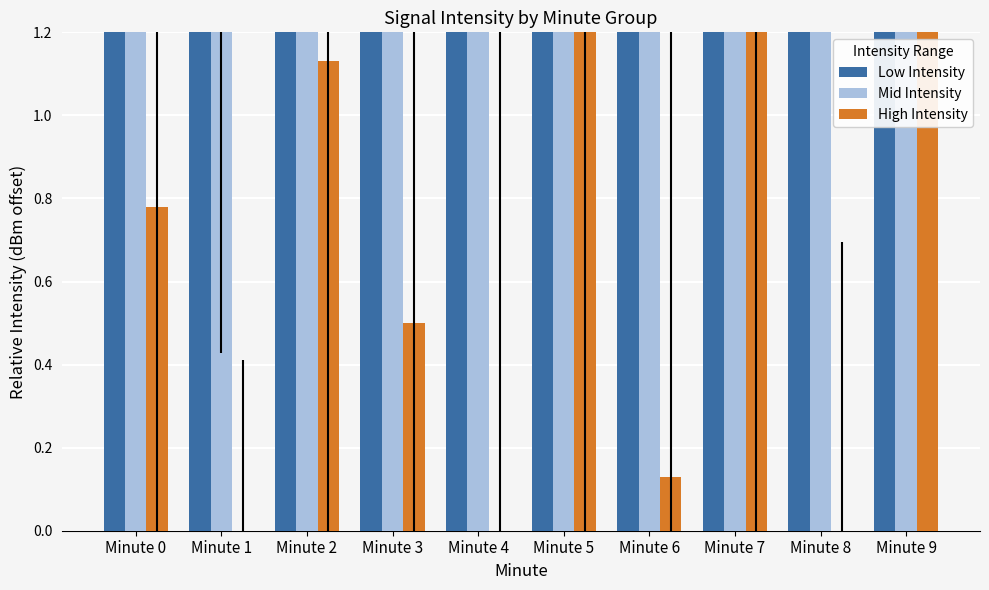

What is the approximate value of Mid Intensity at Minute 0?

6.4